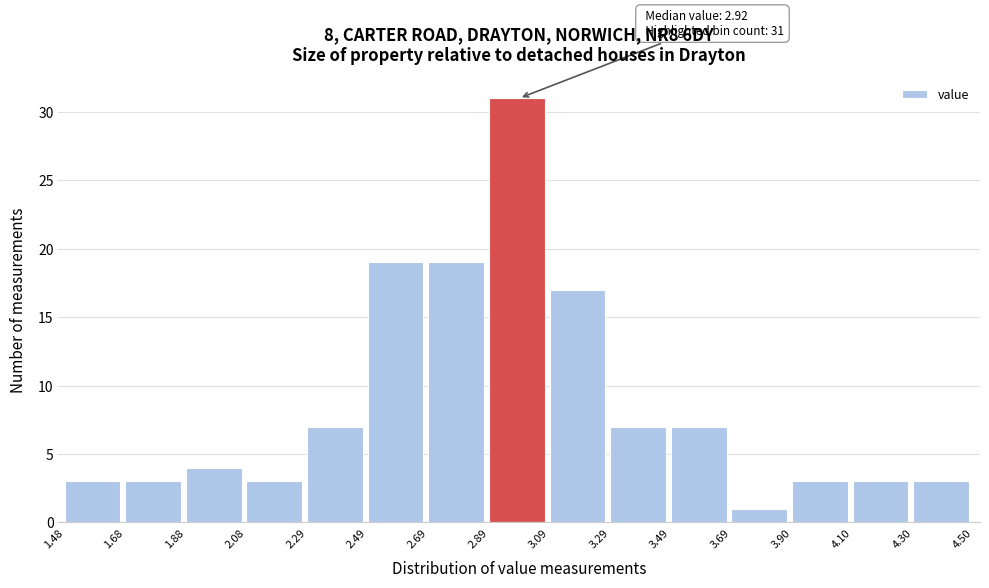

Which range on the x-axis has the tallest bar?

2.89 to 3.09